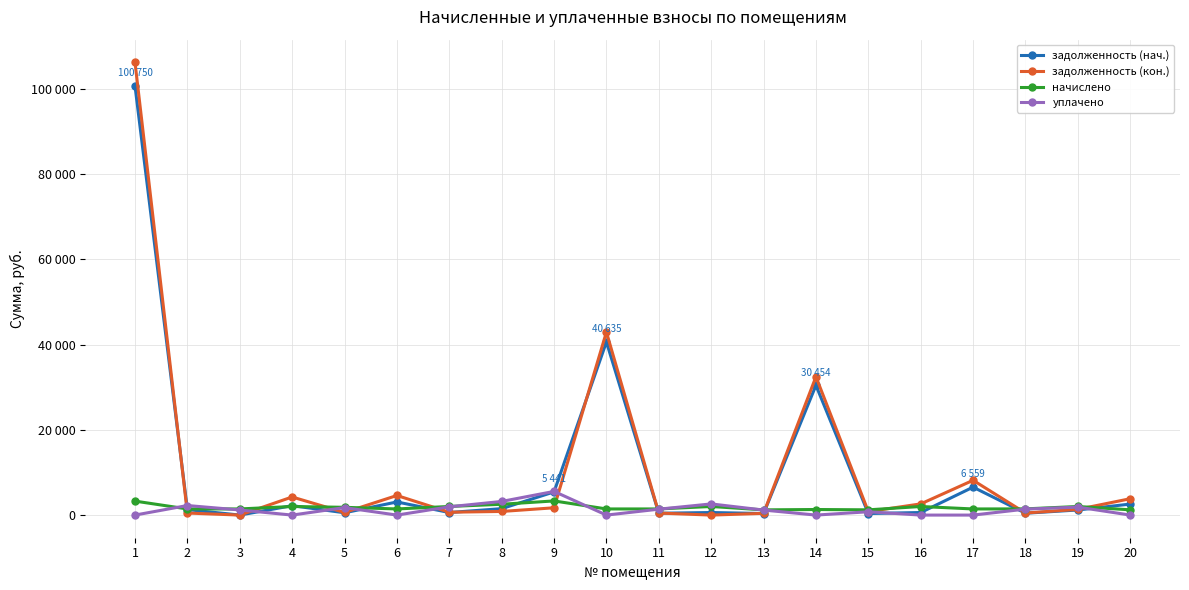

What is the highest value of the начислено series?

3320.4